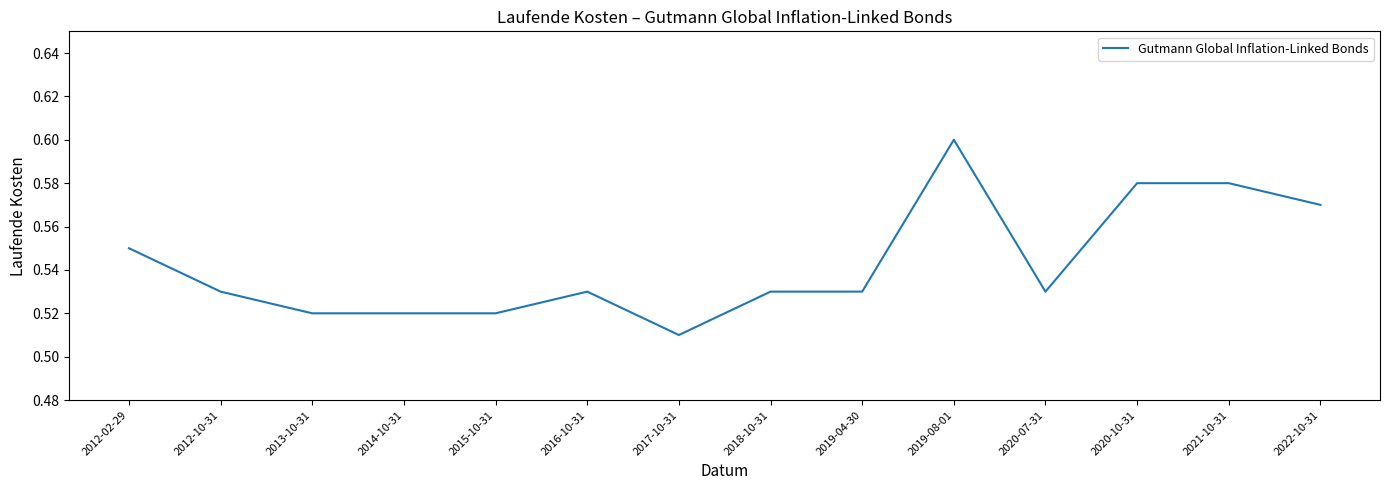

Between 2014-10-31 and 2019-08-01, which is larger?

2019-08-01